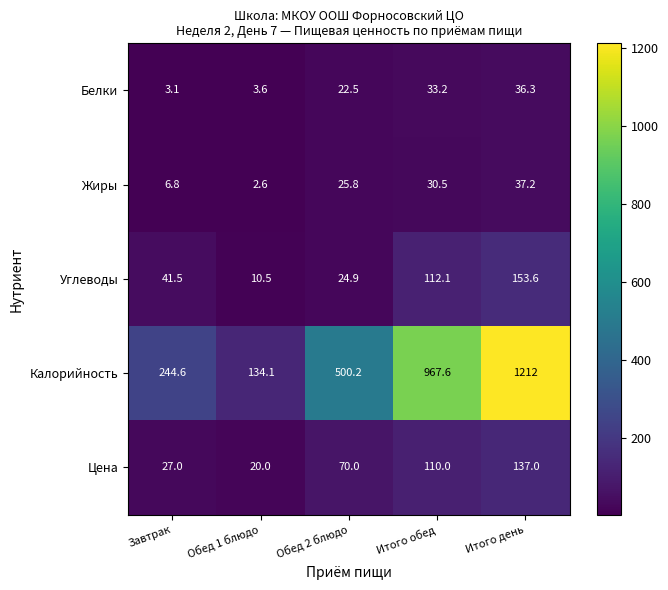

Which series has the largest range (max minus min)?

Калорийность